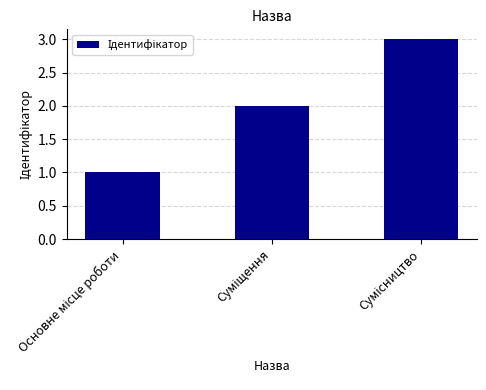

What is the sum of all values?

6